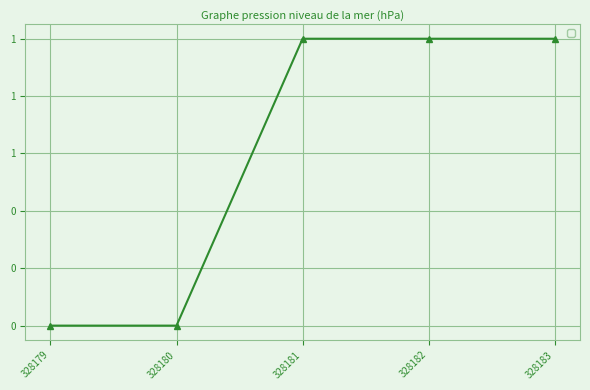

Is this an area chart (filled region under the line)?

No